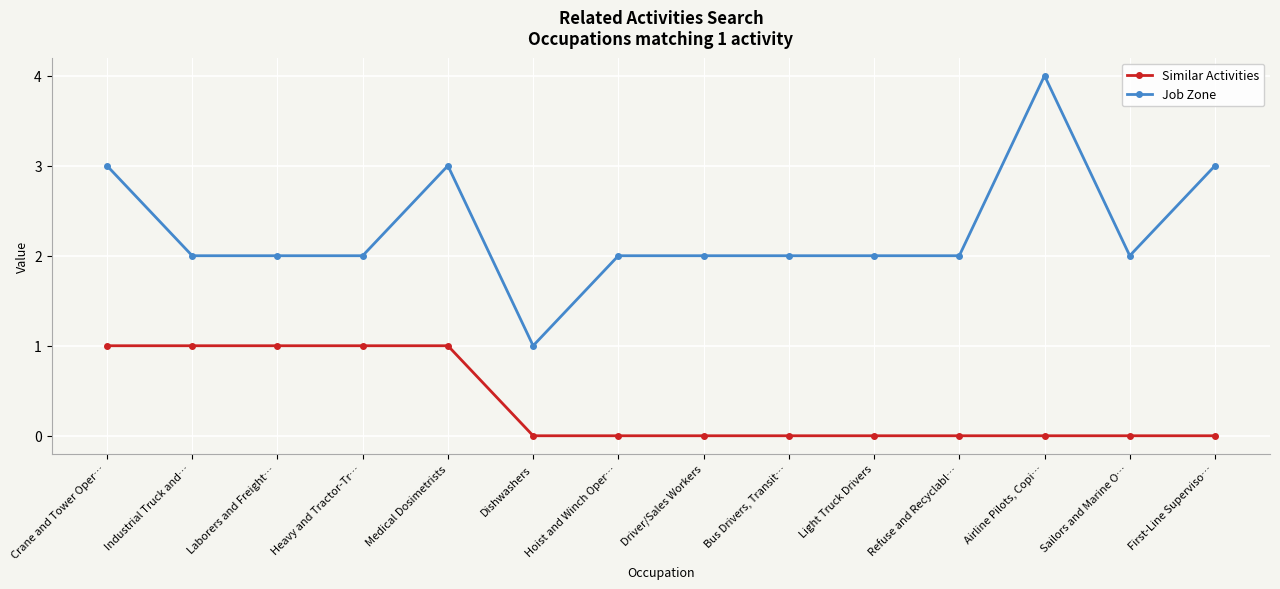

Rank the series by their maximum value, from lowest to highest.

Similar Activities, Job Zone